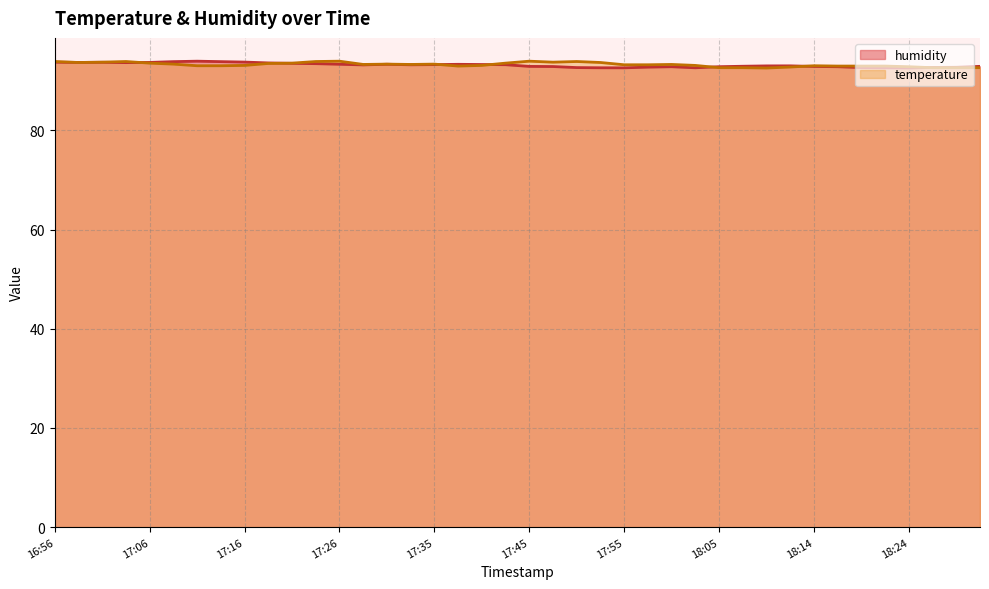

At which category is the sum across all series the highest?

16:56